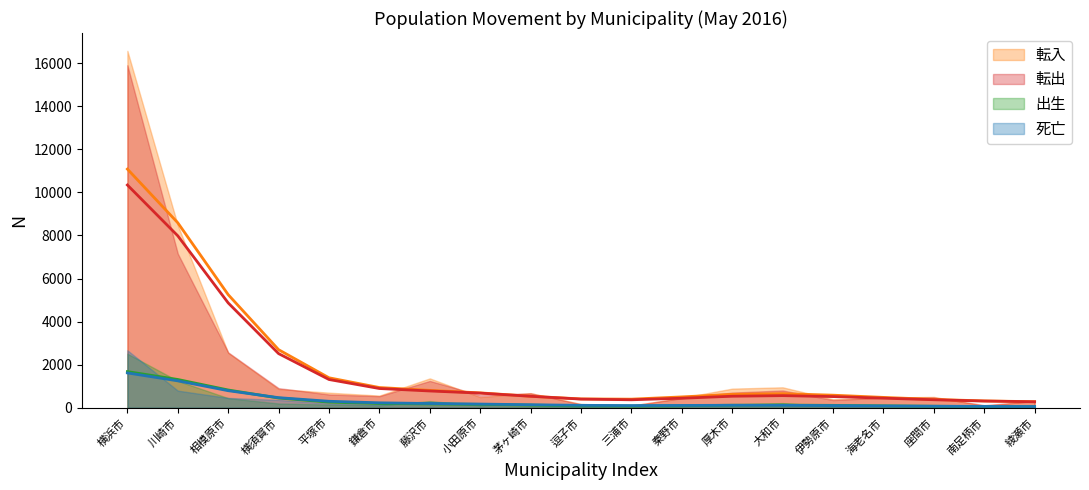

True or false: 転入 and 出生 cross at least once.

False